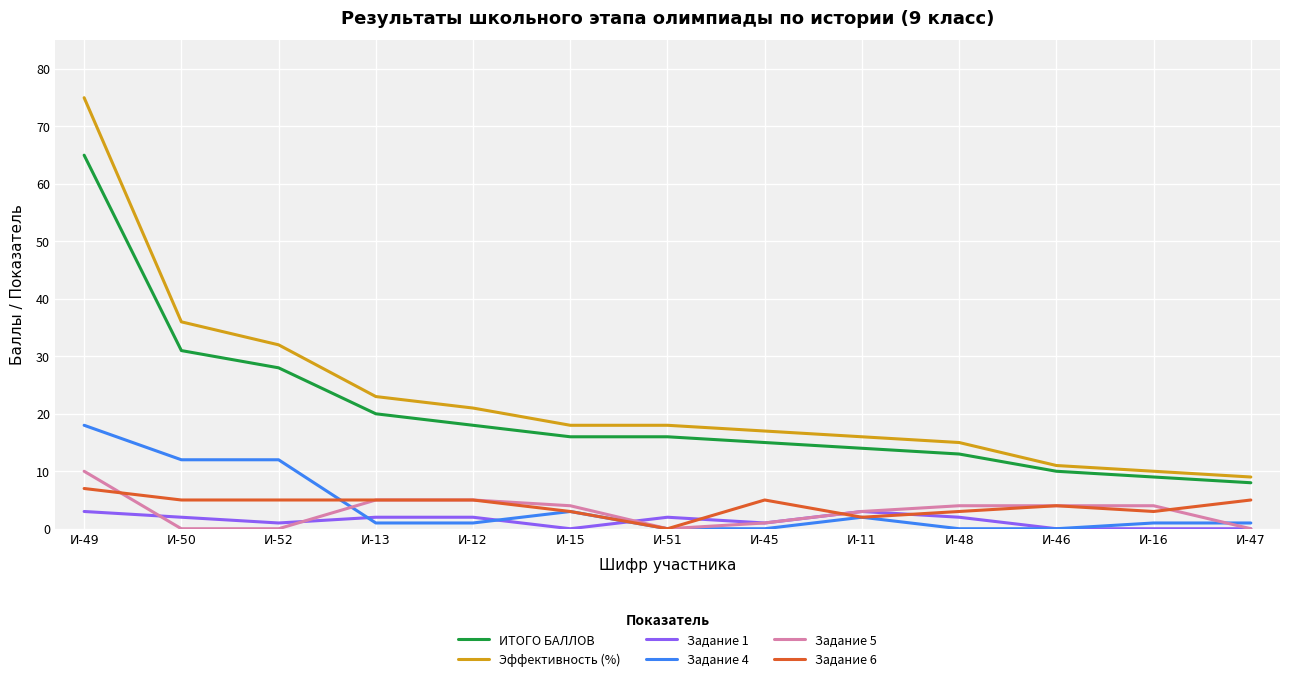

At which category is the sum across all series the highest?

И-49